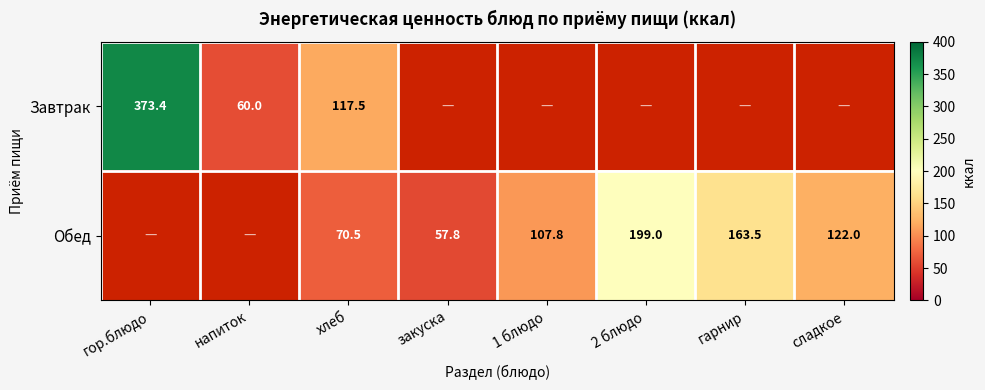

At хлеб, list the series in order from smallest to largest.

Обед, Завтрак